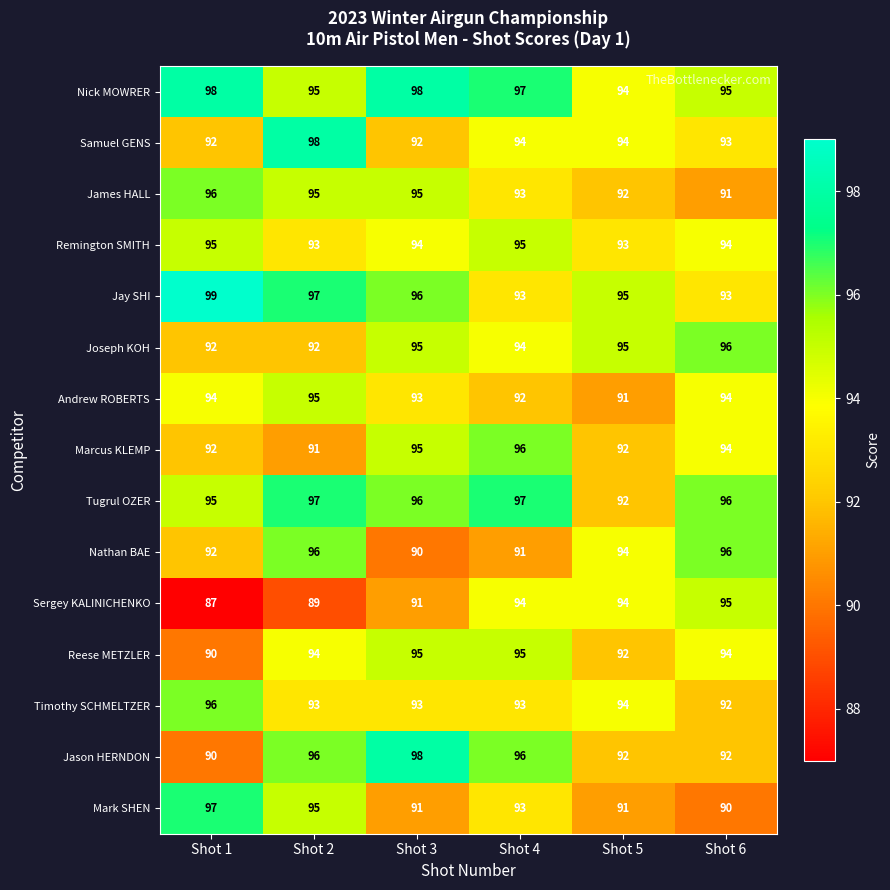

The Remington SMITH series shows 95 at Shot 4. True or false?

True